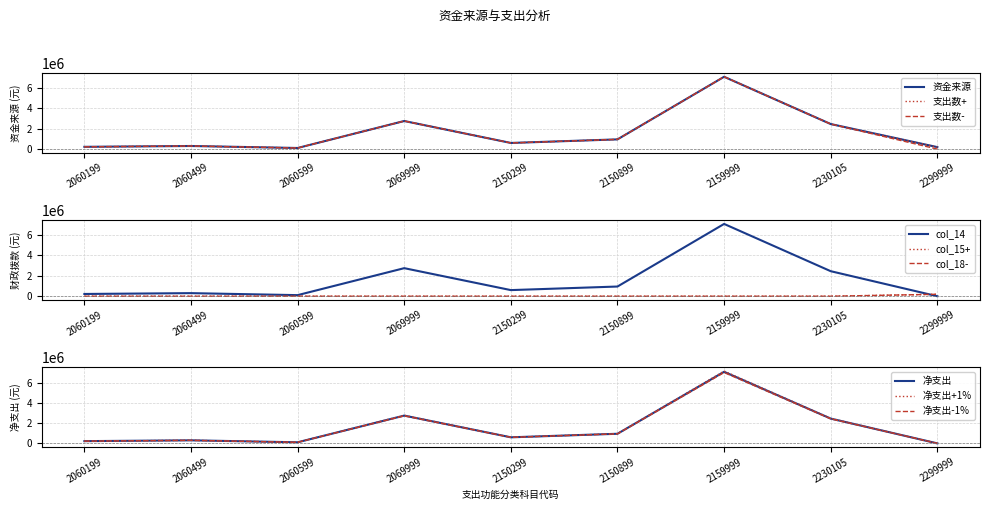

True or false: 支出数 has more than 1 points higher than both neighbors.

True